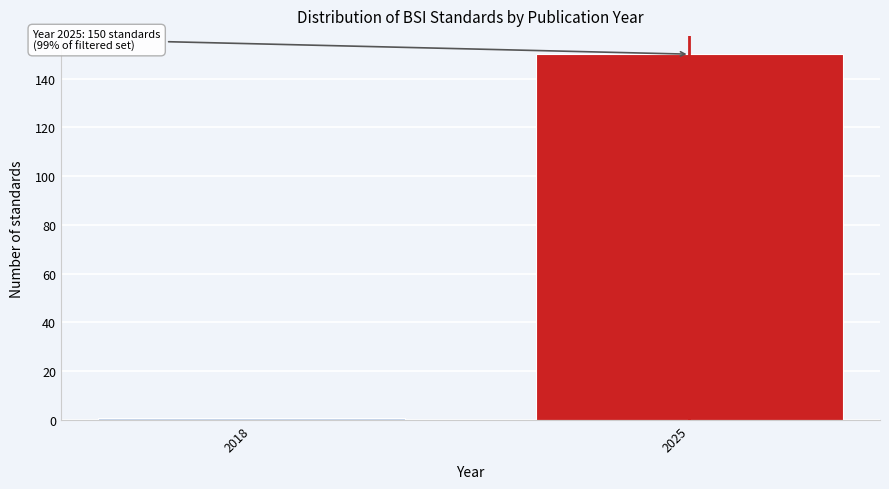

Reading left to right, list all the values displayed in this chart.

2018=1	2025=150